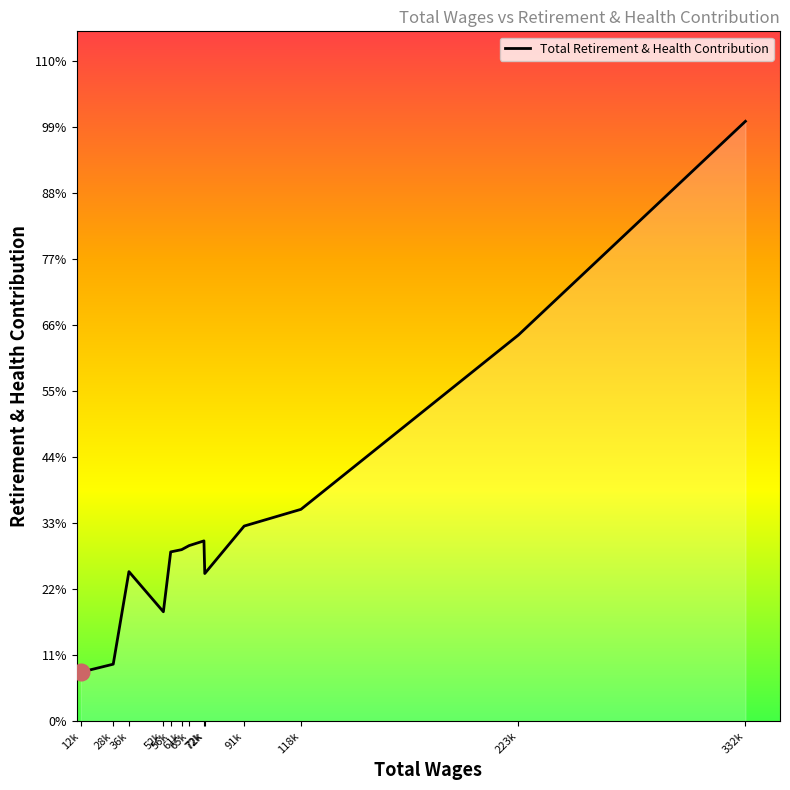

Is this an area chart (filled region under the line)?

Yes